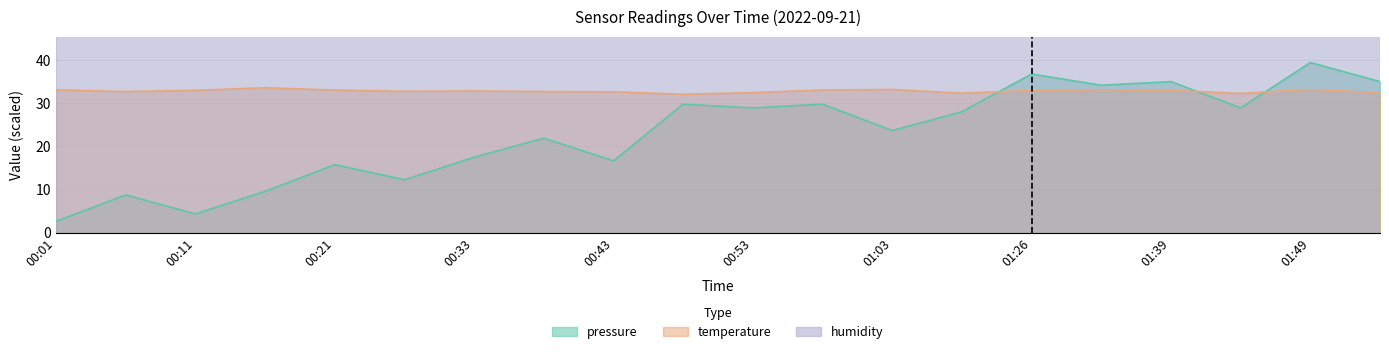

The value of pressure at 00:43 is 16.7. True or false?

True